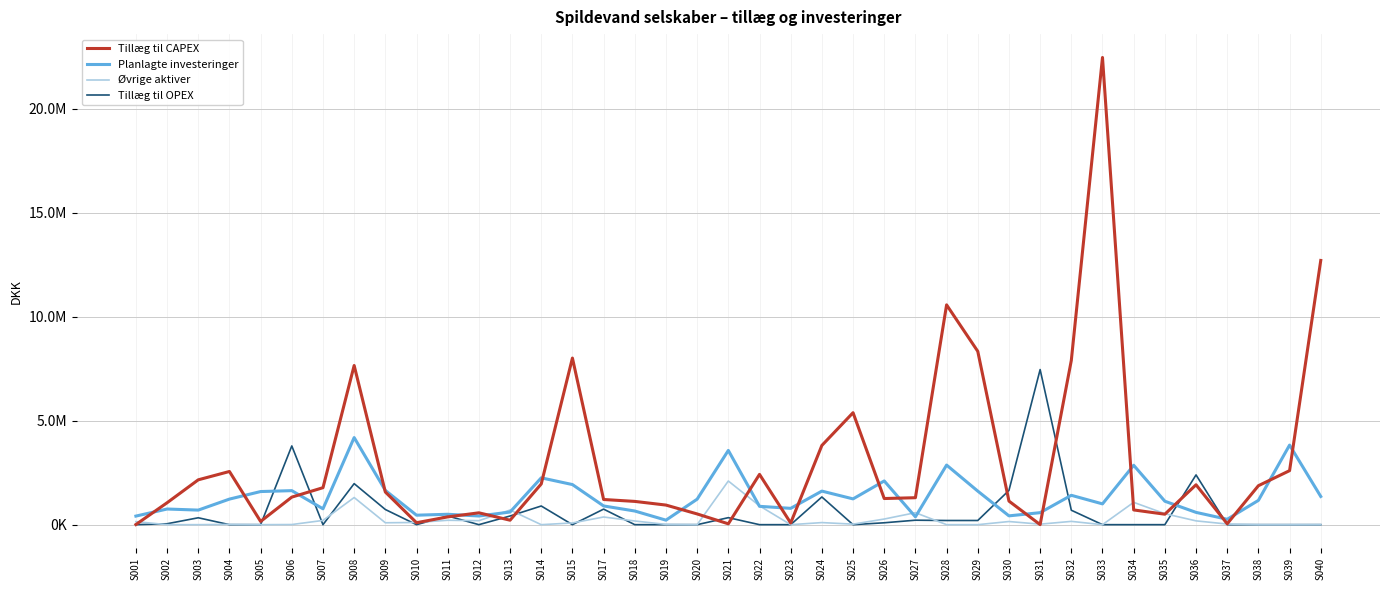

Reading left to right, transcribe all the data shown in this chart.

Tillæg til CAPEX: S001=6352.0	S002=1054338.0	S003=2157541.9	S004=2558520.0	S005=155706.0	S006=1325485.0	S007=1779260.0	S008=7656943.0	S009=1570317.0	S010=94246.0	S011=373797.0	S012=570377.0	S013=214700.0	S014=1958463.0	S015=8014451.0	S017=1210968.0	S018=1119069.8	S019=942668.2	S020=516063.0	S021=41000.0	S022=2419509.0	S023=80412.0	S024=3811033.7	S025=5386741.8	S026=1257555.0	S027=1296706.0	S028=10573506.0	S029=8338651.0	S030=1134613.0	S031=2626.0	S032=7901889.0	S033=22475042.0	S034=708479.7	S035=503249.0	S036=1918683.0	S037=43964.2	S038=1874533.4	S039=2599105.0	S040=12710079.0
Planlagte investeringer: S001=412333.3	S002=753071.8	S003=700666.7	S004=1230066.7	S005=1593333.3	S006=1636500.0	S007=762800.0	S008=4190000.0	S009=1648000.0	S010=455833.3	S011=500040.0	S012=416666.7	S013=607666.7	S014=2253233.3	S015=1929105.2	S017=900833.3	S018=656666.7	S019=216666.7	S020=1226250.0	S021=3571500.0	S022=882333.3	S023=785000.0	S024=1614666.7	S025=1240190.0	S026=2103333.3	S027=376333.3	S028=2866666.7	S029=1614466.7	S030=423666.7	S031=577550.0	S032=1412760.6	S033=1000000.0	S034=2857566.7	S035=1127750.0	S036=591080.0	S037=260000.0	S038=1168333.3	S039=3828182.7	S040=1356666.7
Øvrige aktiver: S001=146092.0	S002=0.0	S003=0.0	S004=13615.8	S005=0.0	S006=6400.0	S007=203893.0	S008=1306451.6	S009=91039.7	S010=106202.9	S011=211441.4	S012=191250.6	S013=704158.3	S014=0.0	S015=82863.2	S017=369017.8	S018=176794.0	S019=12753.5	S020=0.0	S021=2100000.0	S022=905215.3	S023=0.0	S024=100067.6	S025=25109.0	S026=270758.1	S027=576495.0	S028=0.0	S029=0.0	S030=151169.7	S031=24346.5	S032=158025.6	S033=0.0	S034=1074089.6	S035=528533.9	S036=182720.2	S037=30007.9	S038=0.0	S039=0.0	S040=3611.9
Tillæg til OPEX: S001=0.0	S002=43841.0	S003=331676.1	S004=0.0	S005=0.0	S006=3787493.6	S007=0.0	S008=1974177.0	S009=729460.0	S010=0.0	S011=417745.0	S012=0.0	S013=416821.0	S014=898082.0	S015=0.0	S017=747997.0	S018=0.0	S019=0.0	S020=0.0	S021=337266.0	S022=0.0	S023=0.0	S024=1332634.5	S025=0.0	S026=90828.0	S027=214952.0	S028=200767.8	S029=200767.8	S030=1647464.0	S031=7461640.0	S032=694696.0	S033=0.0	S034=0.0	S035=0.0	S036=2393926.0	S037=0.0	S038=0.0	S039=0.0	S040=0.0